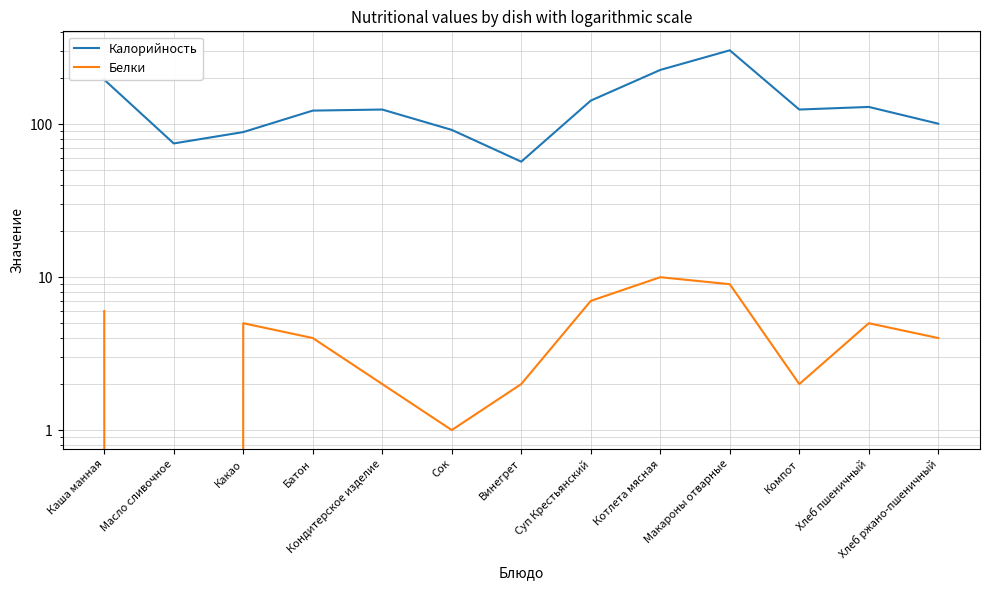

What is the value of the Калорийность point at the 13th from the left?

101